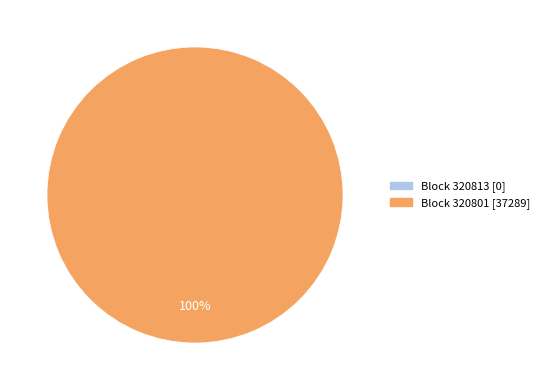

Does any single category account for the majority?

Yes